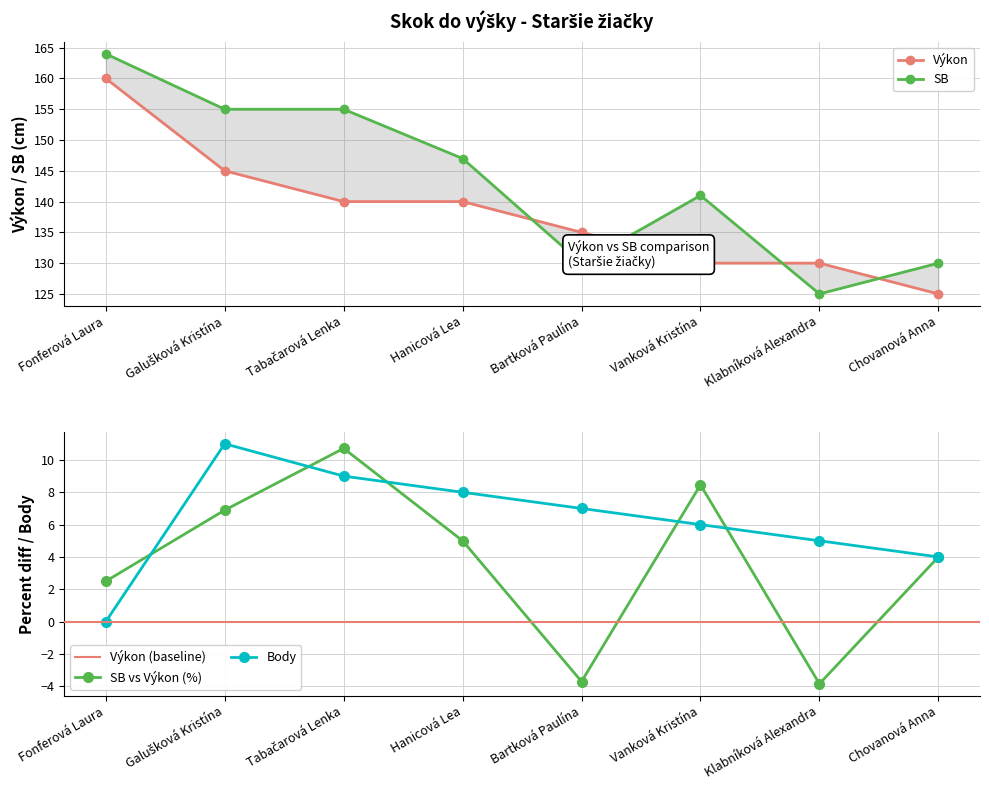

Reading left to right, what are all the values shown in this chart?

Výkon: Fonferová Laura=160	Galušková Kristína=145	Tabačarová Lenka=140	Hanicová Lea=140	Bartková Paulína=135	Vanková Kristína=130	Klabníková Alexandra=130	Chovanová Anna=125
SB: Fonferová Laura=164	Galušková Kristína=155	Tabačarová Lenka=155	Hanicová Lea=147	Bartková Paulína=130	Vanková Kristína=141	Klabníková Alexandra=125	Chovanová Anna=130
Body: Fonferová Laura=0	Galušková Kristína=11	Tabačarová Lenka=9	Hanicová Lea=8	Bartková Paulína=7	Vanková Kristína=6	Klabníková Alexandra=5	Chovanová Anna=4